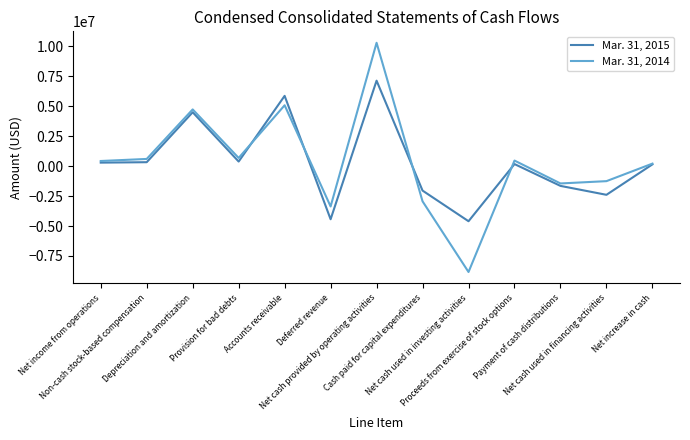

At which category does the chart reach its minimum across all series?

Net cash used in investing activities